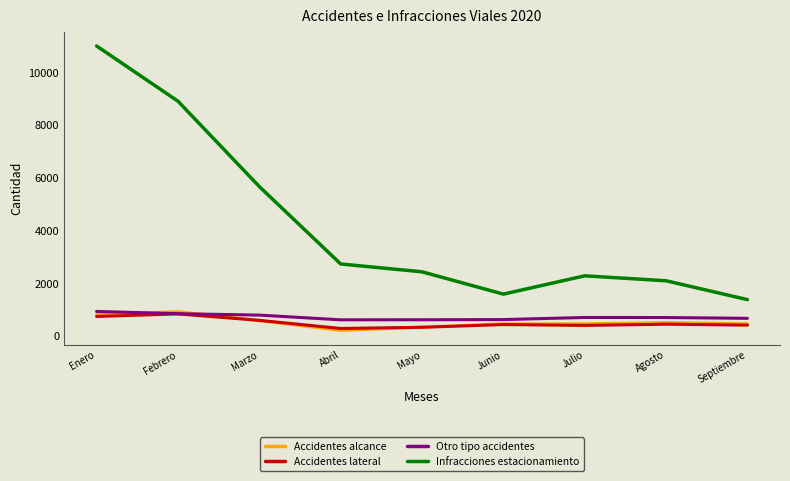

Does the chart display data point markers on the line(s)?

No